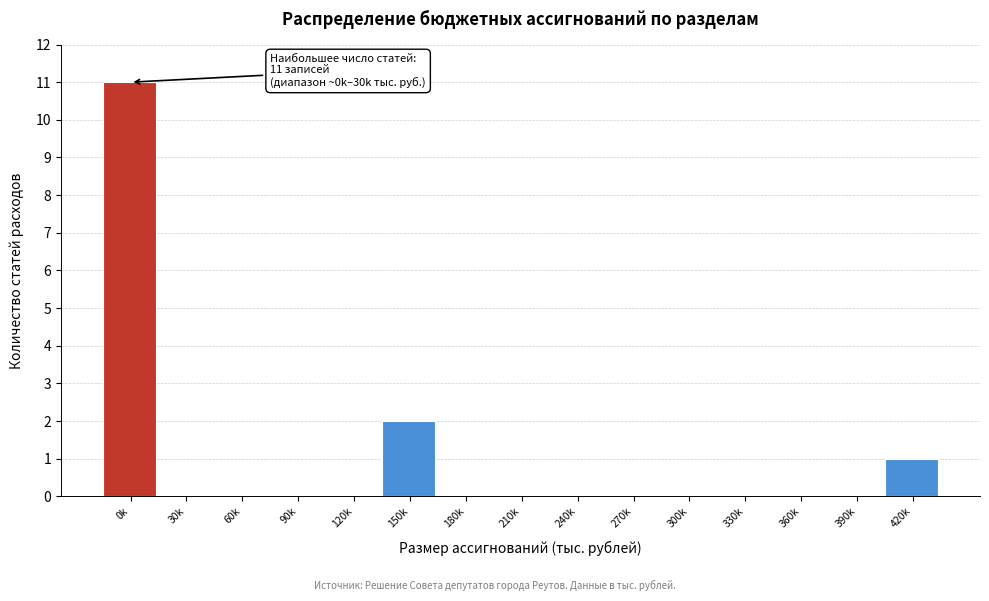

Reading left to right, list all the values displayed in this chart.

0k=11	30k=0	60k=0	90k=0	120k=0	150k=2	180k=0	210k=0	240k=0	270k=0	300k=0	330k=0	360k=0	390k=0	420k=1